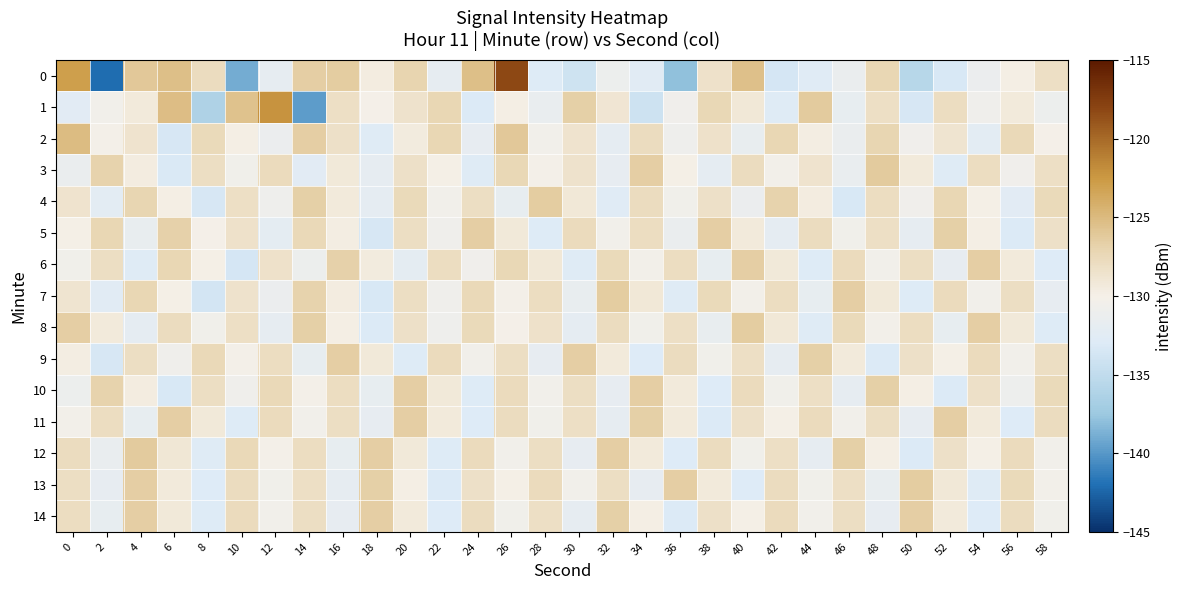

Reading left to right, what are all the values shown in this chart?

0: 0=-122.9	2=-142.1	4=-126.1	6=-125.4	8=-127.9	10=-139.0	12=-131.9	14=-126.6	16=-126.5	18=-129.6	20=-127.0	22=-131.9	24=-125.4	26=-118.2	28=-132.8	30=-134.0	32=-131.1	34=-132.5	36=-137.9	38=-128.5	40=-125.4	42=-133.6	44=-132.6	46=-131.4	48=-127.2	50=-135.6	52=-133.4	54=-131.2	56=-129.9	58=-128.2
1: 0=-132.3	2=-130.5	4=-129.4	6=-125.2	8=-136.2	10=-125.6	12=-122.2	14=-139.8	16=-128.1	18=-130.0	20=-128.5	22=-127.3	24=-133.1	26=-129.8	28=-131.5	30=-126.7	32=-128.9	34=-134.2	36=-130.6	38=-127.4	40=-129.1	42=-132.8	44=-126.3	46=-131.7	48=-128.2	50=-133.5	52=-127.9	54=-130.8	56=-129.4	58=-131.1
2: 0=-125.1	2=-130.2	4=-128.7	6=-133.4	8=-127.6	10=-129.8	12=-131.2	14=-126.5	16=-128.3	18=-132.7	20=-129.5	22=-127.2	24=-131.8	26=-126.1	28=-130.4	30=-128.6	32=-132.1	34=-127.8	36=-130.9	38=-128.4	40=-131.6	42=-127.3	44=-129.7	46=-131.4	48=-127.1	50=-130.7	52=-128.8	54=-132.3	56=-127.5	58=-130.1
3: 0=-131.3	2=-126.9	4=-129.6	6=-133.2	8=-128.1	10=-130.5	12=-127.7	14=-132.4	16=-129.2	18=-131.9	20=-128.3	22=-130.0	24=-132.7	26=-127.4	28=-130.2	30=-128.5	32=-131.8	34=-126.6	36=-129.9	38=-132.1	40=-127.8	42=-130.3	44=-128.7	46=-131.5	48=-126.3	50=-129.4	52=-132.8	54=-127.9	56=-130.6	58=-128.2
4: 0=-128.6	2=-132.3	4=-127.1	6=-129.8	8=-133.5	10=-128.2	12=-130.9	14=-126.7	16=-129.3	18=-132.0	20=-127.6	22=-130.4	24=-128.1	26=-131.7	28=-126.4	30=-129.1	32=-132.6	34=-127.8	36=-130.5	38=-128.3	40=-131.2	42=-126.9	44=-129.6	46=-133.3	48=-128.0	50=-130.7	52=-127.3	54=-129.9	56=-132.4	58=-127.6
5: 0=-129.9	2=-127.2	4=-131.6	6=-126.8	8=-130.1	10=-128.4	12=-132.2	14=-127.5	16=-129.7	18=-133.4	20=-128.1	22=-130.8	24=-126.5	26=-129.2	28=-132.9	30=-127.7	32=-130.4	34=-128.0	36=-131.3	38=-126.6	40=-129.3	42=-132.0	44=-127.8	46=-130.5	48=-128.2	50=-131.9	52=-126.7	54=-129.8	56=-133.1	58=-128.3
6: 0=-130.5	2=-128.1	4=-132.7	6=-127.3	8=-129.9	10=-133.6	12=-128.4	14=-131.1	16=-126.8	18=-129.5	20=-132.2	22=-128.0	24=-130.7	26=-127.4	28=-129.1	30=-132.8	32=-127.6	34=-130.3	36=-128.0	38=-131.7	40=-126.5	42=-129.2	44=-132.9	46=-127.7	48=-130.4	50=-128.1	52=-131.8	54=-126.6	56=-129.3	58=-133.0
7: 0=-128.8	2=-132.5	4=-127.2	6=-130.0	8=-133.7	10=-128.5	12=-131.2	14=-126.9	16=-129.6	18=-133.3	20=-128.1	22=-130.8	24=-127.5	26=-130.2	28=-128.0	30=-131.6	32=-126.4	34=-129.1	36=-132.8	38=-127.6	40=-130.3	42=-128.0	44=-131.7	46=-126.5	48=-129.2	50=-132.9	52=-127.7	54=-130.4	56=-128.1	58=-131.8
8: 0=-126.6	2=-129.3	4=-132.0	6=-127.8	8=-130.5	10=-128.2	12=-131.9	14=-126.7	16=-129.8	18=-133.1	20=-128.3	22=-130.9	24=-127.6	26=-130.1	28=-128.4	30=-132.1	32=-127.8	34=-130.5	36=-128.2	38=-131.6	40=-126.4	42=-129.1	44=-132.8	46=-127.6	48=-130.3	50=-128.0	52=-131.7	54=-126.5	56=-129.2	58=-132.9
9: 0=-129.7	2=-133.4	4=-128.1	6=-130.8	8=-127.5	10=-130.2	12=-128.0	14=-131.7	16=-126.5	18=-129.2	20=-132.9	22=-127.7	24=-130.4	26=-128.1	28=-131.8	30=-126.6	32=-129.3	34=-133.0	36=-127.8	38=-130.5	40=-128.2	42=-131.9	44=-126.7	46=-129.4	48=-133.1	50=-128.3	52=-130.0	54=-127.7	56=-130.4	58=-128.1
10: 0=-131.1	2=-126.9	4=-129.6	6=-133.3	8=-128.1	10=-130.8	12=-127.5	14=-130.2	16=-128.0	18=-131.7	20=-126.5	22=-129.2	24=-132.9	26=-127.7	28=-130.4	30=-128.1	32=-131.8	34=-126.6	36=-129.3	38=-133.0	40=-127.7	42=-130.5	44=-128.2	46=-131.9	48=-126.7	50=-129.8	52=-133.1	54=-128.3	56=-131.0	58=-127.6
11: 0=-130.3	2=-128.0	4=-131.7	6=-126.5	8=-129.2	10=-132.9	12=-127.7	14=-130.4	16=-128.1	18=-131.8	20=-126.6	22=-129.3	24=-133.0	26=-127.8	28=-130.5	30=-128.2	32=-131.9	34=-126.7	36=-129.4	38=-133.1	40=-128.3	42=-130.0	44=-127.7	46=-130.4	48=-128.1	50=-131.8	52=-126.6	54=-129.3	56=-133.0	58=-127.8
12: 0=-127.8	2=-131.5	4=-126.3	6=-129.0	8=-132.7	10=-127.5	12=-130.2	14=-128.0	16=-131.7	18=-126.5	20=-129.2	22=-132.9	24=-127.7	26=-130.4	28=-128.1	30=-131.8	32=-126.6	34=-129.3	36=-133.0	38=-127.8	40=-130.5	42=-128.2	44=-131.9	46=-126.7	48=-129.8	50=-133.1	52=-128.3	54=-130.0	56=-127.7	58=-130.4
13: 0=-128.1	2=-131.8	4=-126.6	6=-129.3	8=-133.0	10=-127.8	12=-130.5	14=-128.2	16=-131.9	18=-126.7	20=-129.8	22=-133.1	24=-128.3	26=-130.0	28=-127.7	30=-130.4	32=-128.1	34=-131.8	36=-126.6	38=-129.3	40=-133.0	42=-127.8	44=-130.5	46=-128.2	48=-131.6	50=-126.4	52=-129.1	54=-132.8	56=-127.6	58=-130.3
14: 0=-128.0	2=-131.7	4=-126.5	6=-129.2	8=-132.9	10=-127.7	12=-130.4	14=-128.1	16=-131.8	18=-126.6	20=-129.3	22=-133.0	24=-127.8	26=-130.5	28=-128.2	30=-131.9	32=-126.7	34=-129.8	36=-133.1	38=-128.3	40=-130.0	42=-127.7	44=-130.4	46=-128.1	48=-131.8	50=-126.6	52=-129.3	54=-133.0	56=-127.8	58=-130.5